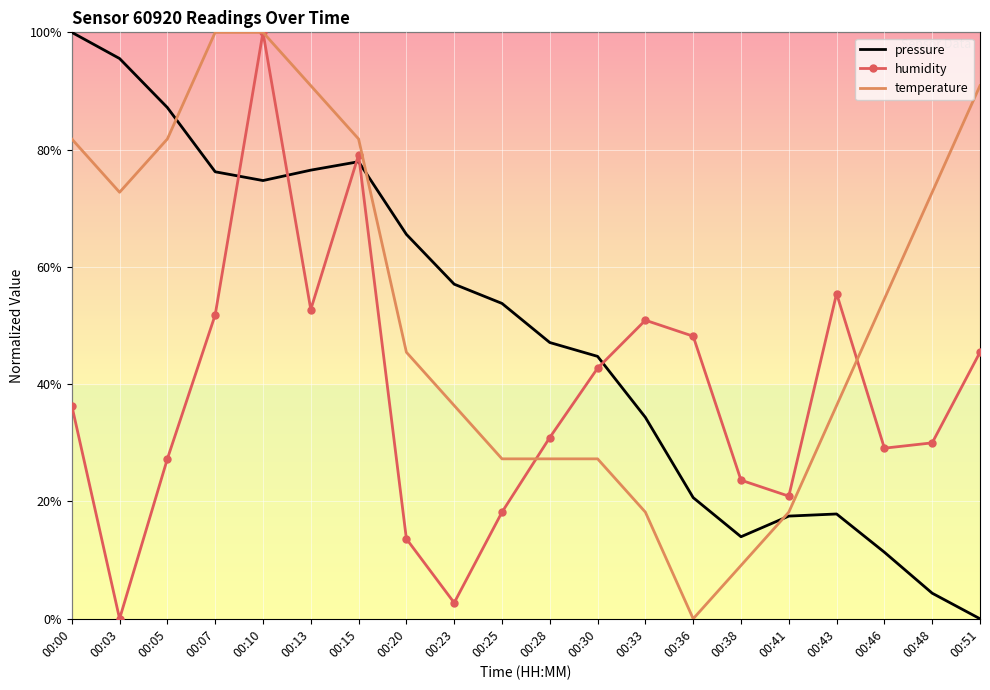

What is the highest value of the temperature series?

100.0